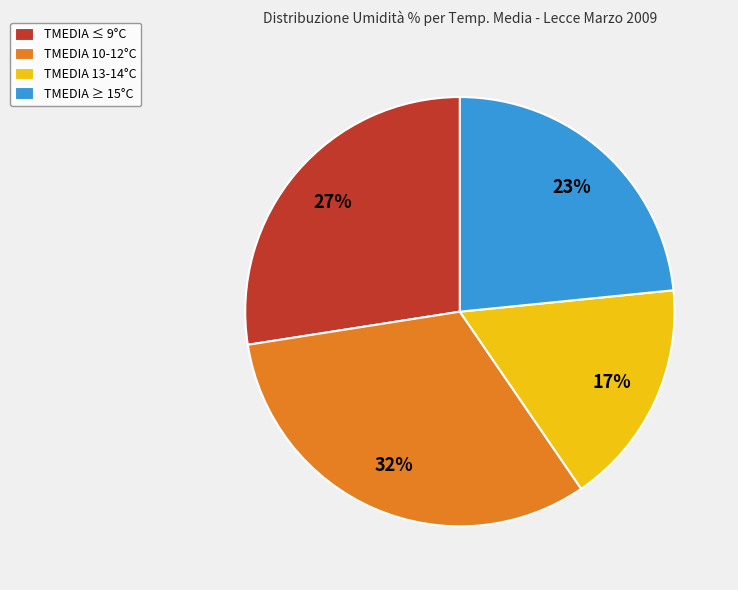

To the nearest percent, what portion does TMEDIA 10-12°C represent?

32%